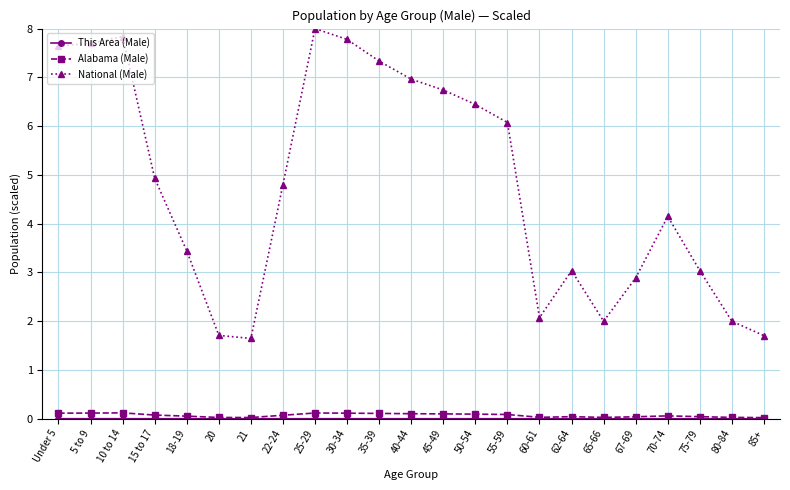

What is the sum of all Alabama (Male) values?

1.6